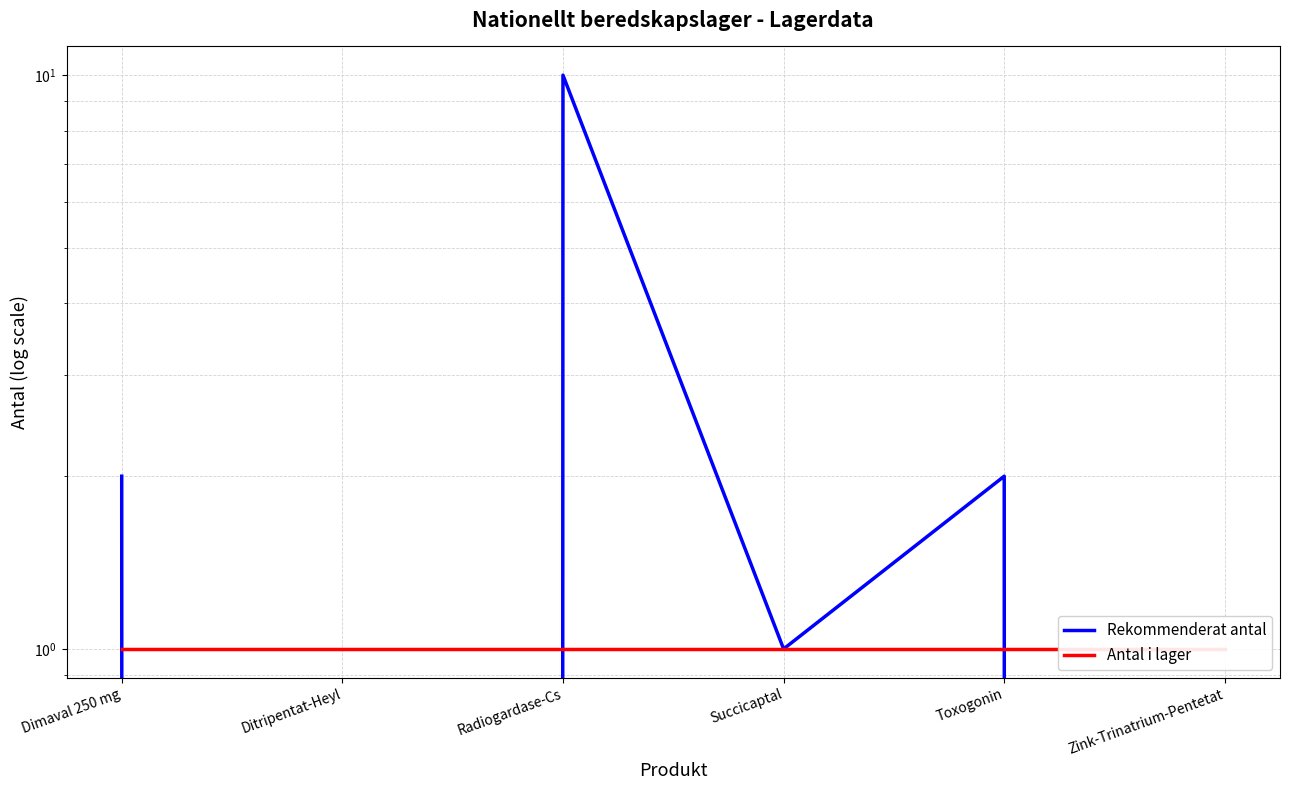

Where is the first local minimum for Rekommenderat antal?

Ditripentat-Heyl